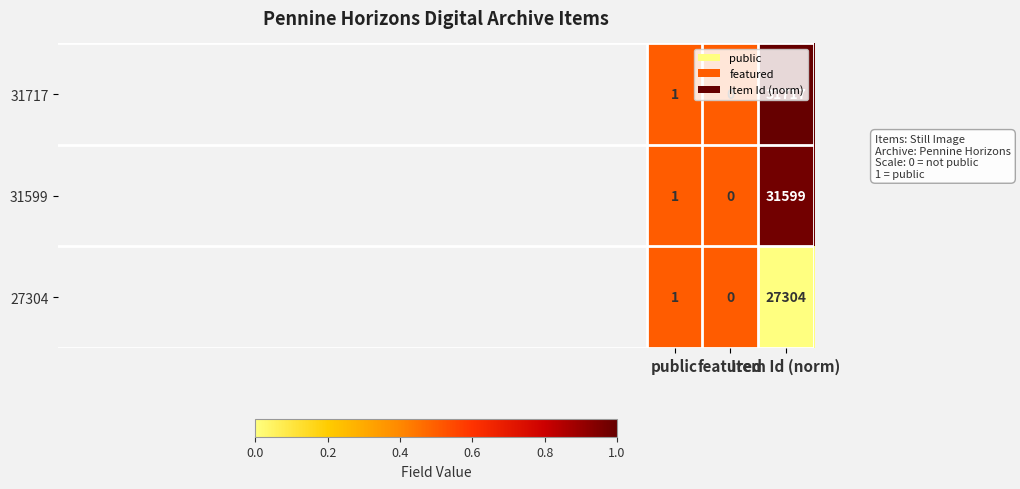

At which category is the sum across all series the highest?

Item Id (norm)